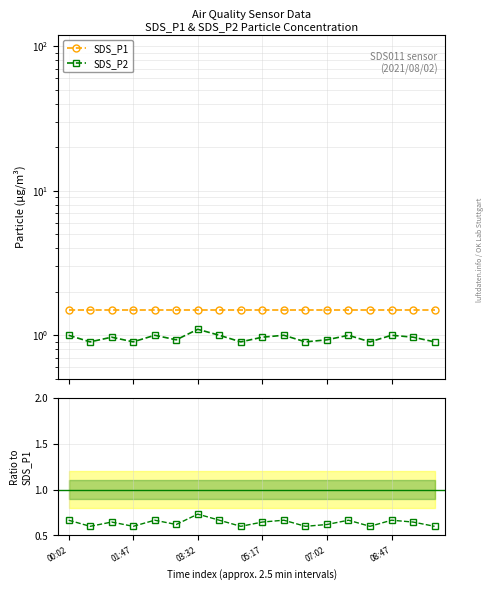

Reading left to right, transcribe all the data shown in this chart.

SDS_P1: 1.5	1.5	1.5	1.5	1.5	1.5	1.5	1.5	1.5	1.5	1.5	1.5	1.5	1.5	1.5	1.5	1.5	1.5
SDS_P2: 1.0	0.9	1.0	0.9	1.0	0.9	1.1	1.0	0.9	1.0	1.0	0.9	0.9	1.0	0.9	1.0	1.0	0.9
SDS_P2/SDS_P1: 0.7	0.6	0.6	0.6	0.7	0.6	0.7	0.7	0.6	0.6	0.7	0.6	0.6	0.7	0.6	0.7	0.6	0.6